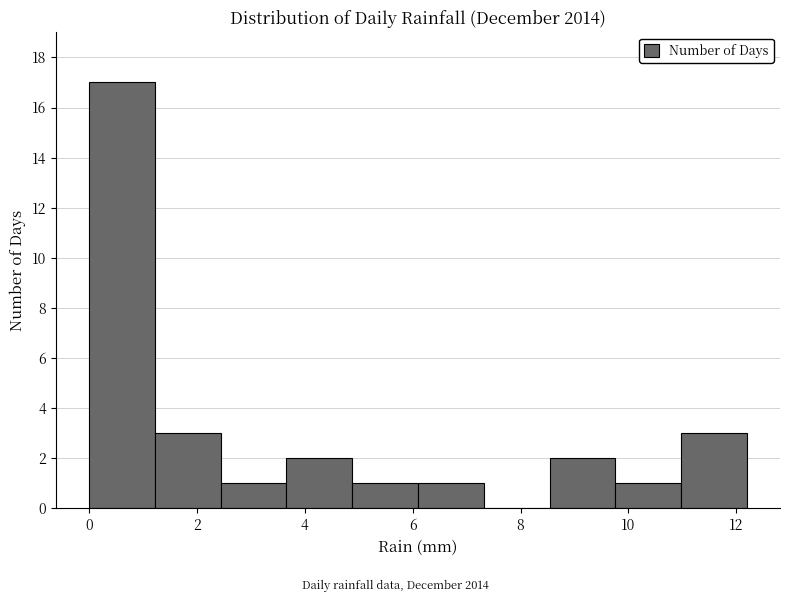

Reading left to right, list every bar in this chart as the range it spans on the x-axis followed by its height. Neither the bar edges nor the heights are printed on the chart, so give them approximately, as read against the axes.

0.00 to 1.22: 17
1.22 to 2.44: 3
2.44 to 3.66: 1
3.66 to 4.88: 2
4.88 to 6.10: 1
6.10 to 7.32: 1
7.32 to 8.54: 0
8.54 to 9.76: 2
9.76 to 10.98: 1
10.98 to 12.20: 3